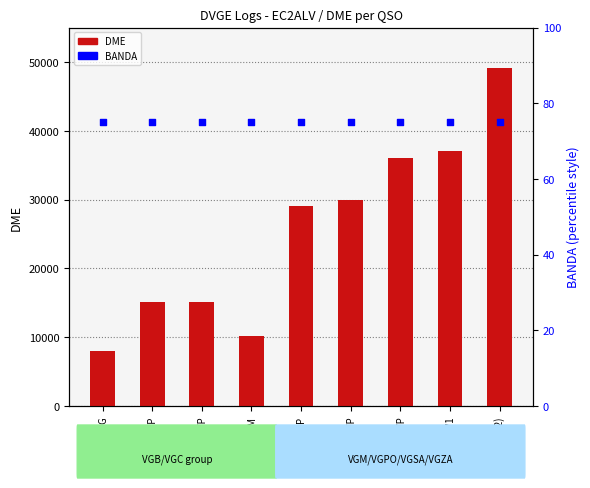

What are all the series names shown in the legend?

DME, BANDA